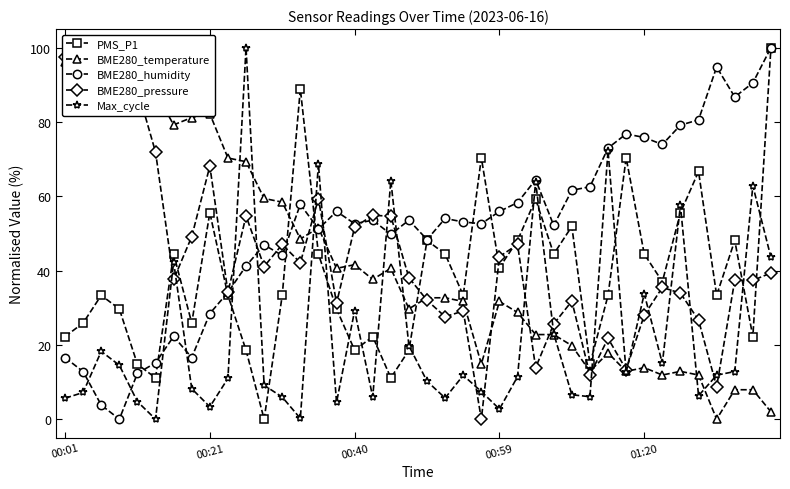

True or false: BME280_temperature has more than 2 points higher than both neighbors.

True